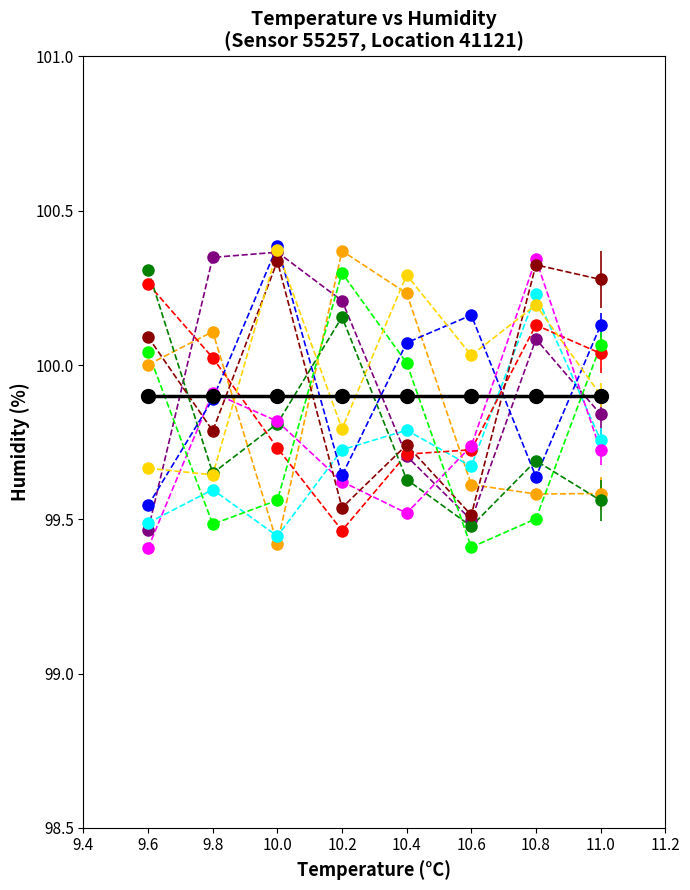

What is the total value across all series at 11.0?

1098.8